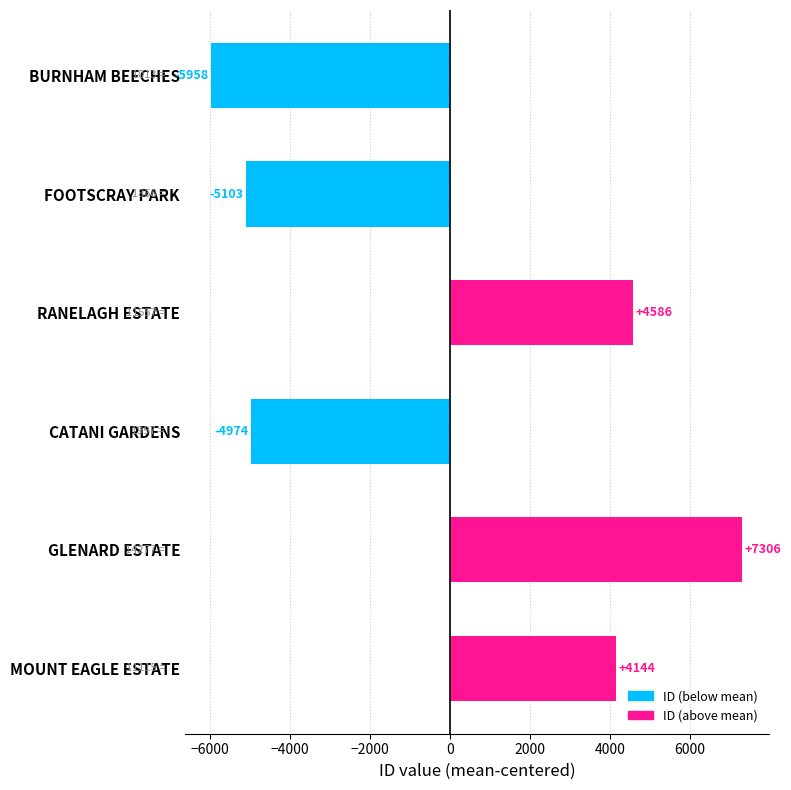

How many values exceed 4143?

3